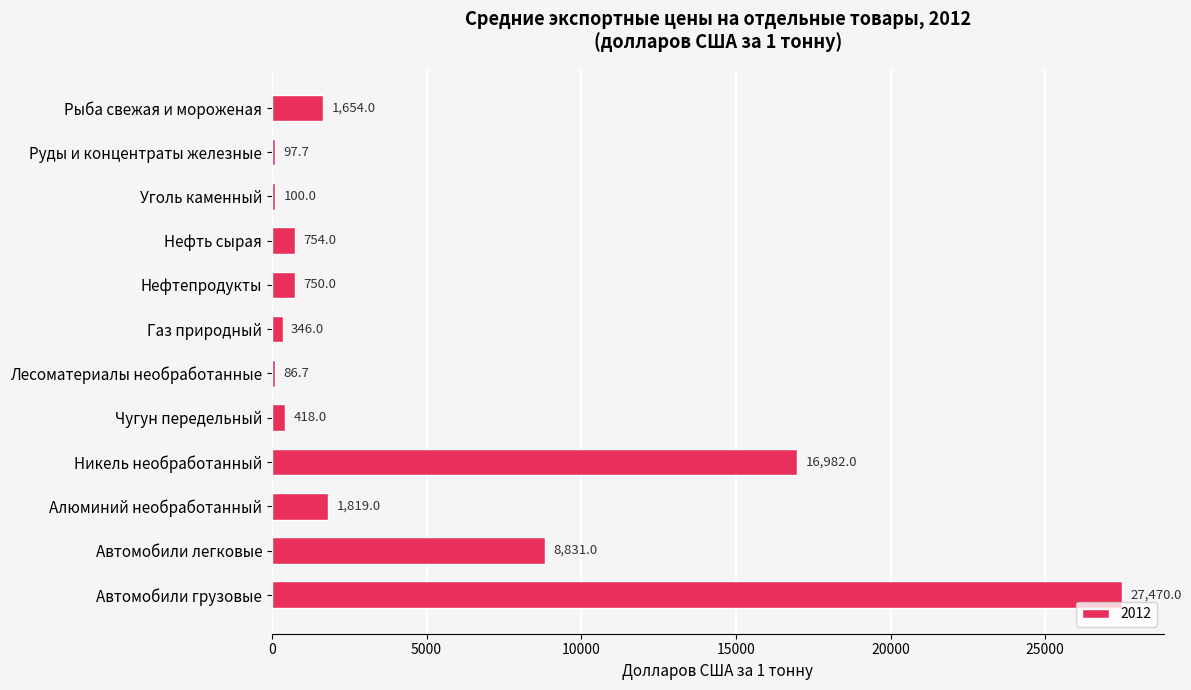

What is the ratio of the value at Уголь каменный to the value at Руды и концентраты железные?

1.0